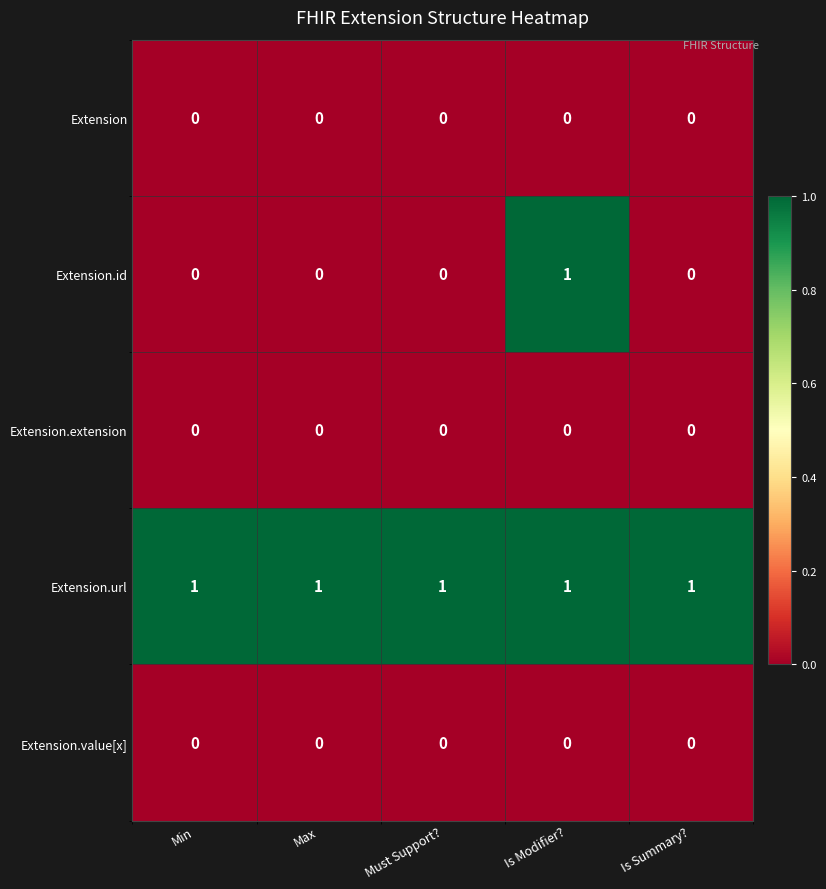

The value of Extension.value[x] at Must Support? is 0. True or false?

True